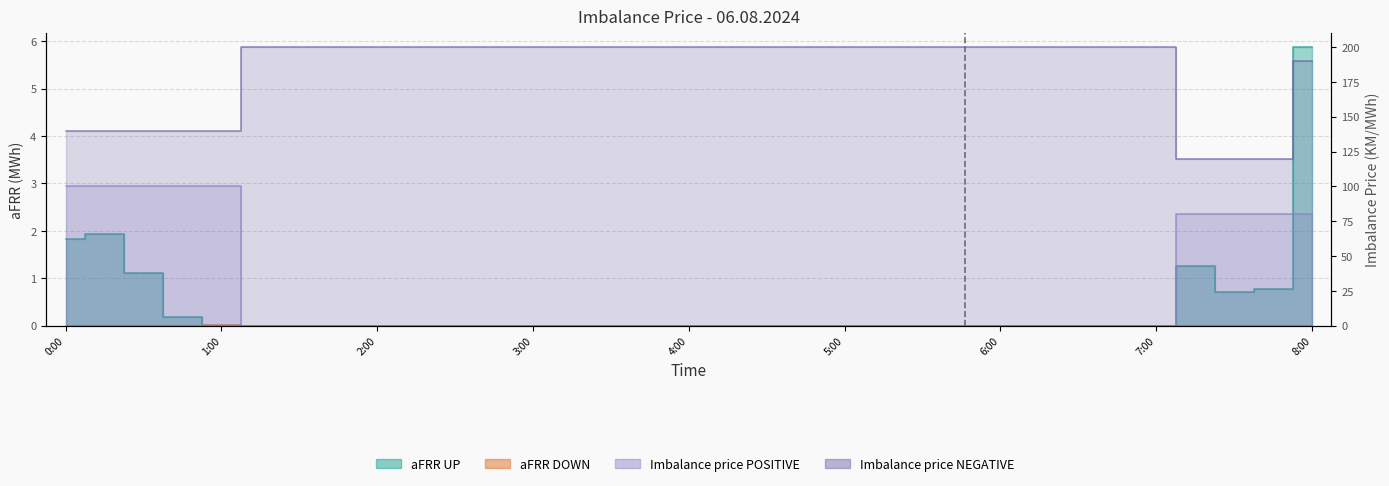

Count the number of data series in this chart.

4